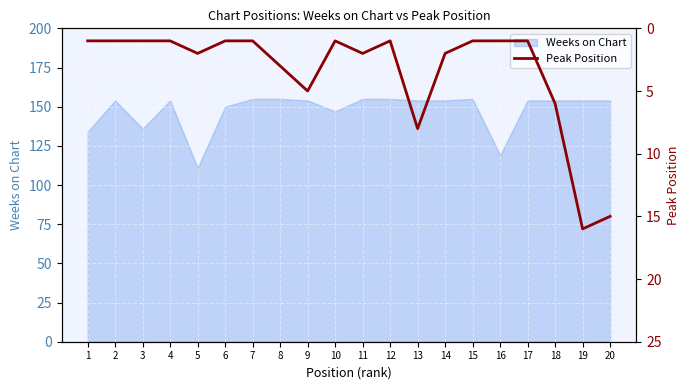

The chart shows a value of 8 at 18. True or false?

False